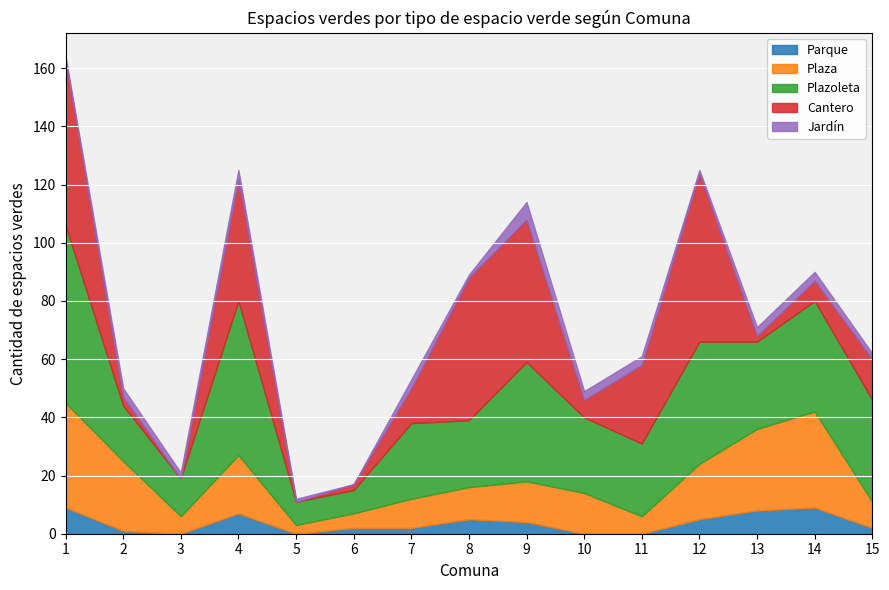

What is the value of the Parque point at the 15th from the left?

2